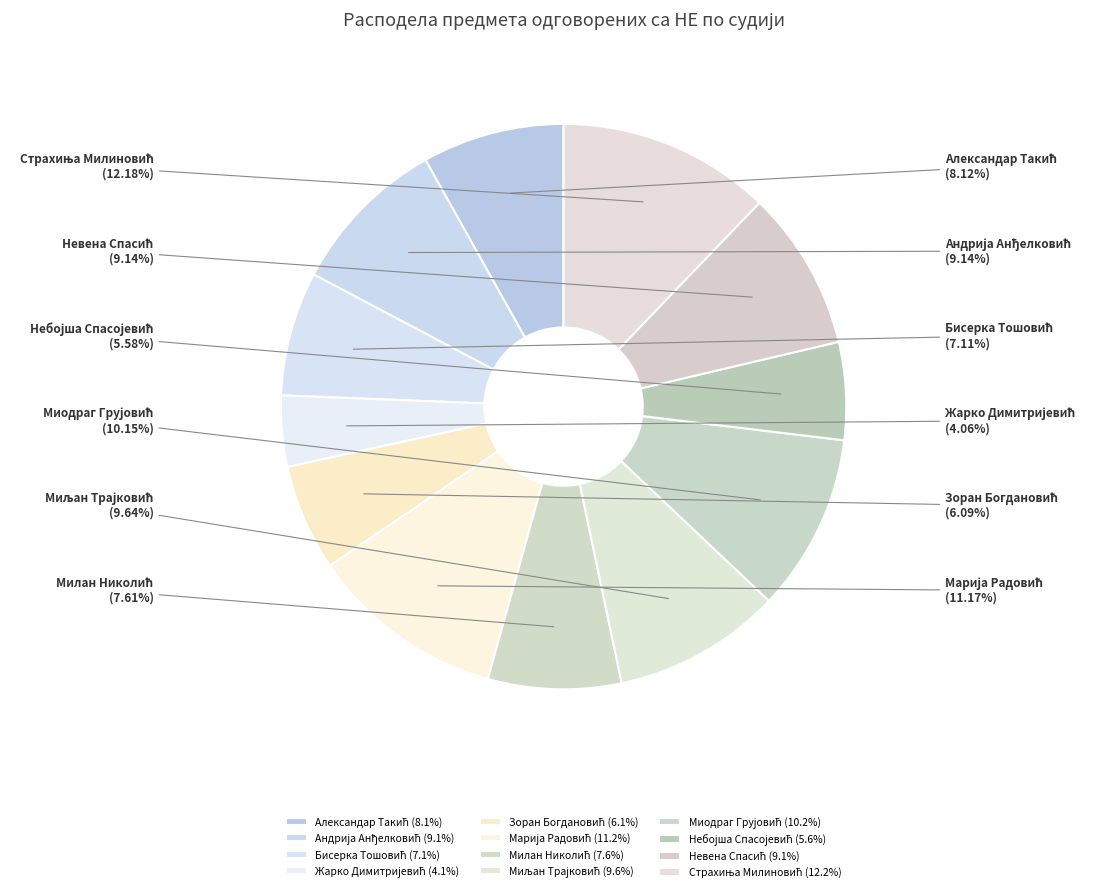

Is there a majority slice in this chart?

No